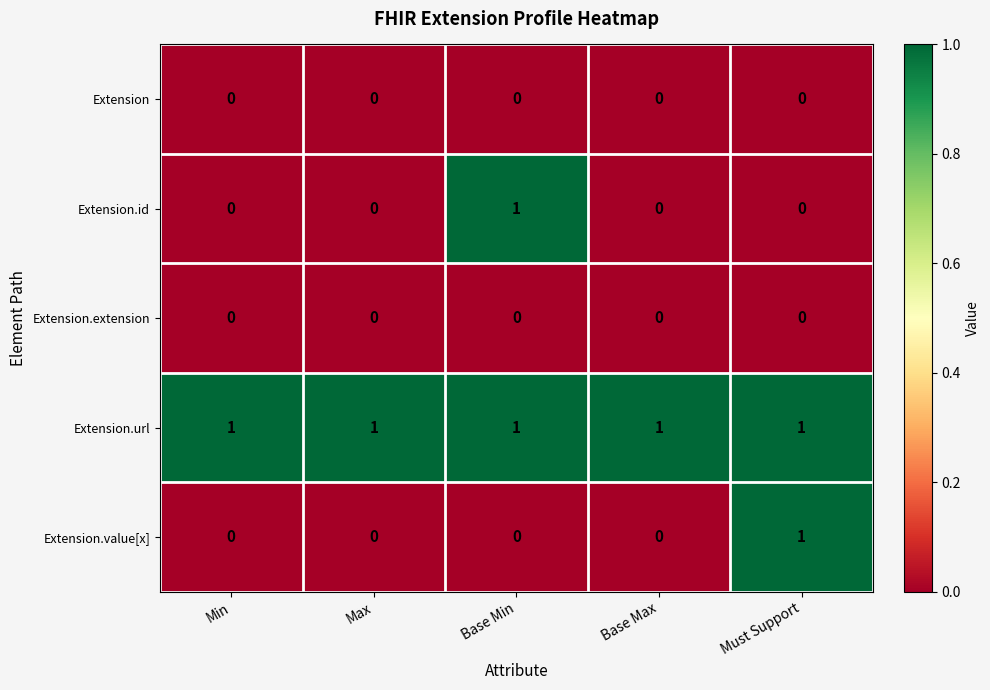

At how many categories does at least one series exceed 0?

5